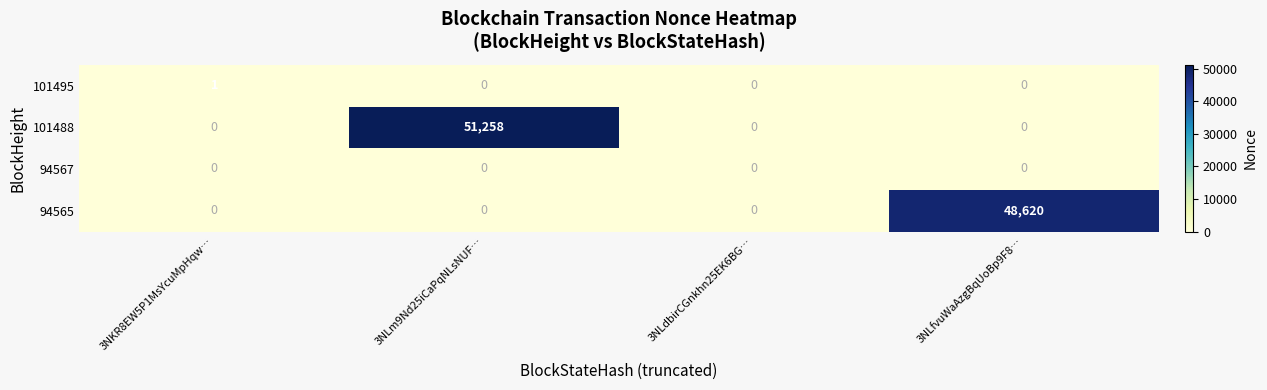

How many distinct data groups are displayed?

4